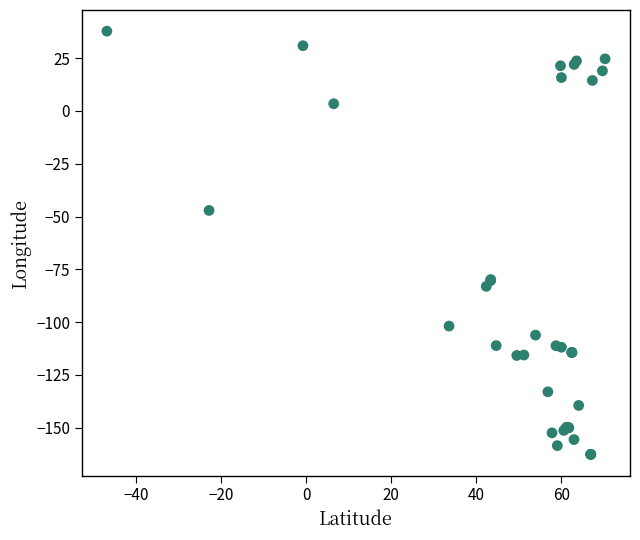

What Y value in the scatter plot is closest to -62?

-47.1